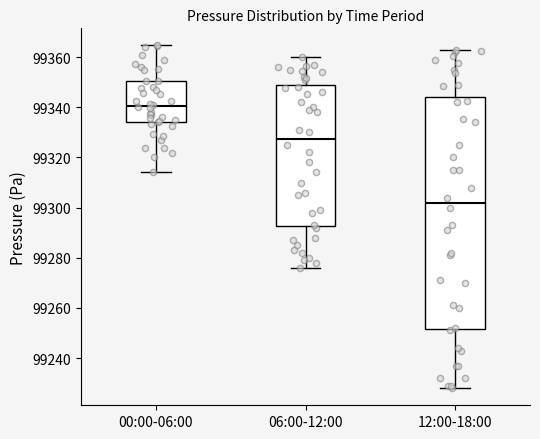

Reading left to right, transcribe this box plot: for each box, give where its median line is, the range the box spans, and where its two whiskers end, as read against the y-axis. The values are not printed on the chart, so give them approximately, as read against the axis.

00:00-06:00: median 99340, box 99334 to 99350, whiskers 99314 to 99364
06:00-12:00: median 99328, box 99292 to 99348, whiskers 99276 to 99360
12:00-18:00: median 99302, box 99252 to 99344, whiskers 99228 to 99364